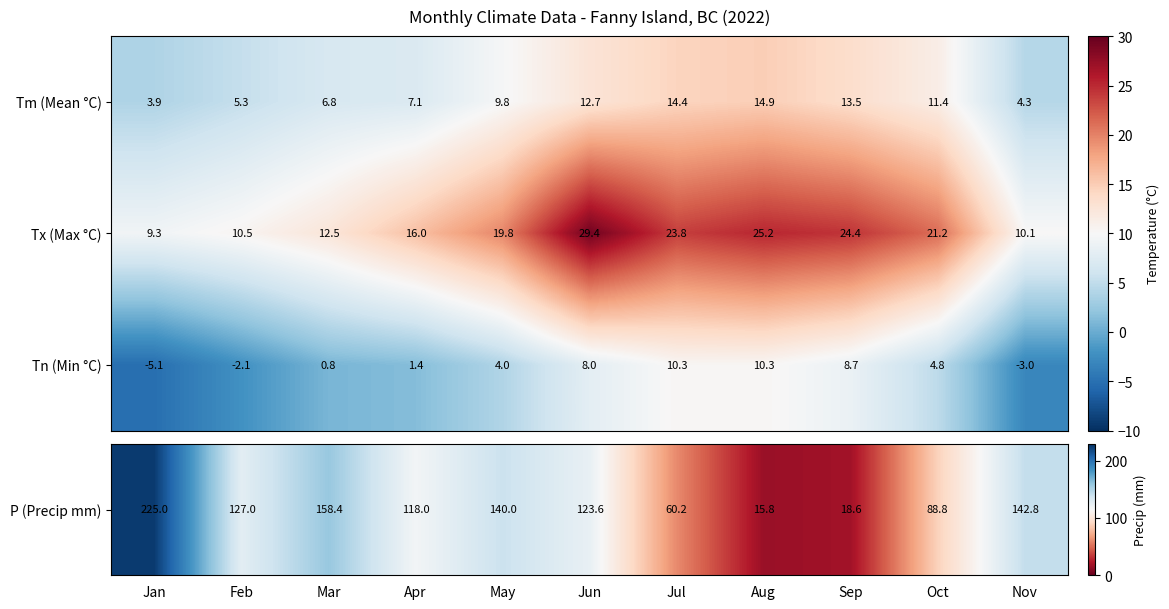

At how many categories does at least one series exceed 7?

11